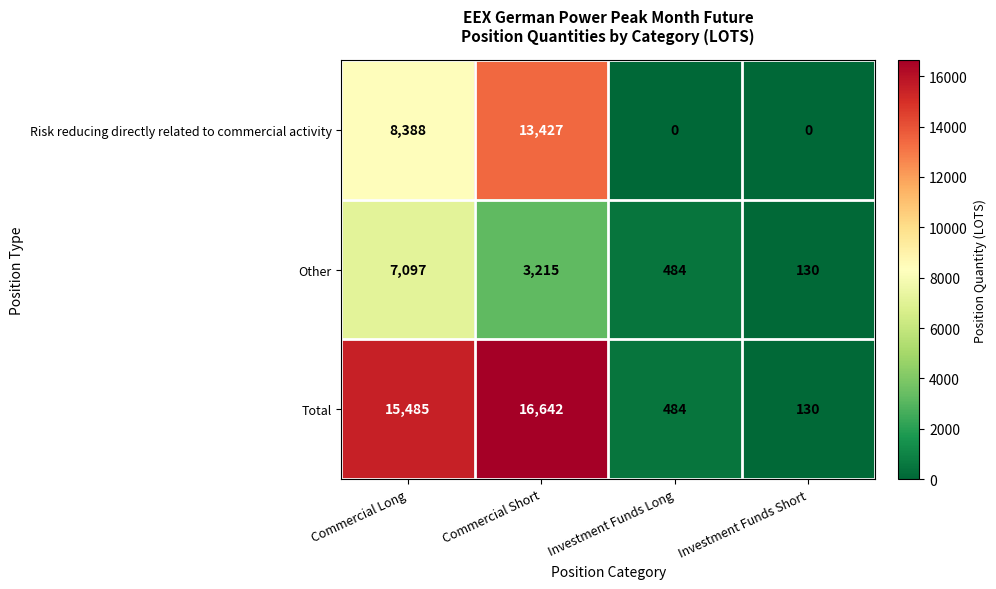

Which series has the largest total across all categories?

Total